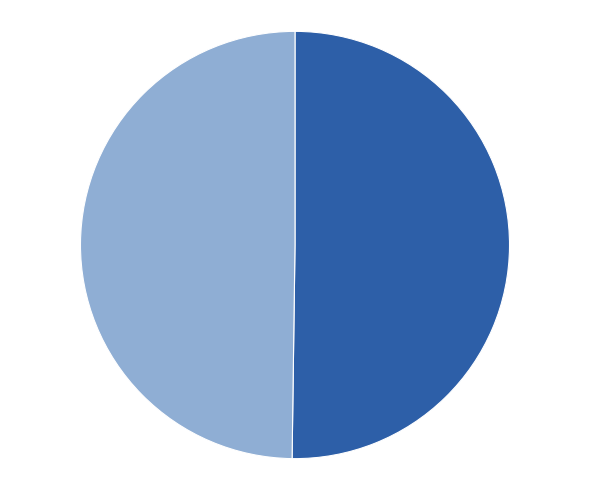

Combined, do Ticket 49.8% and Revocation 50.2% account for over 50%?

Yes